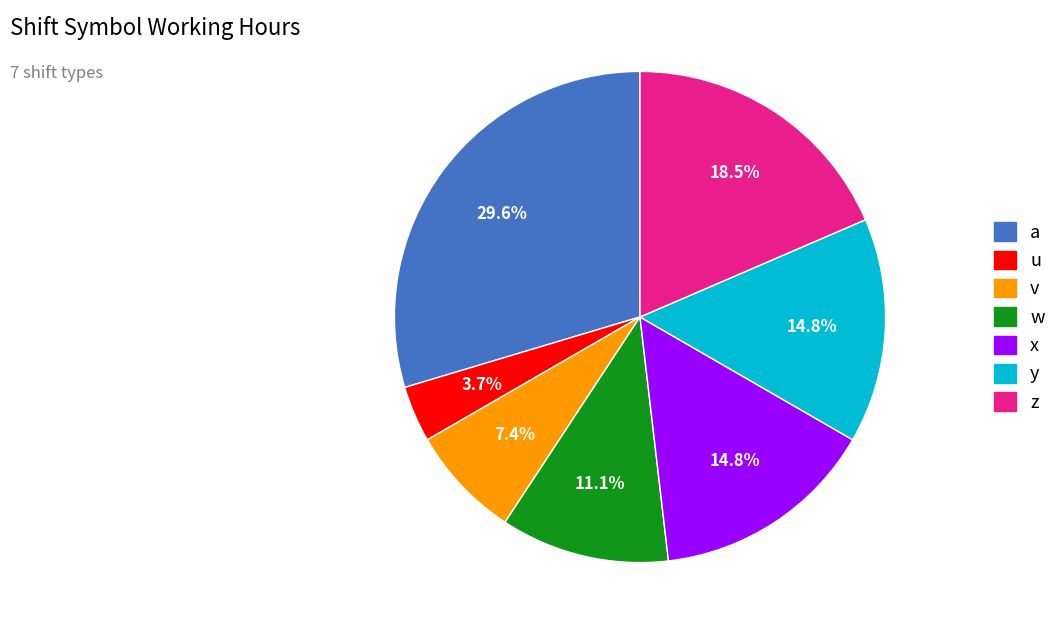

True or false: w accounts for 11% of the total.

True